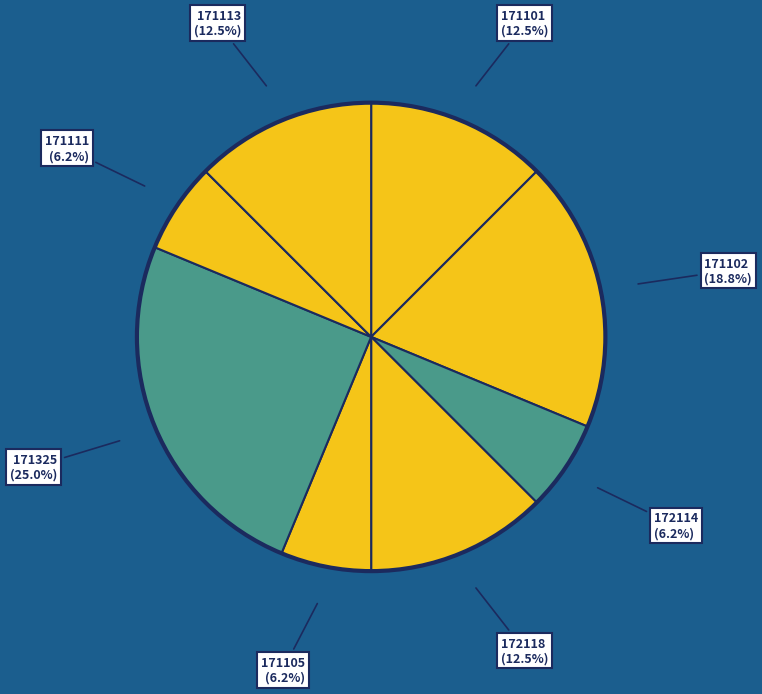

Is it true that 171113 is 19% of the pie?

False